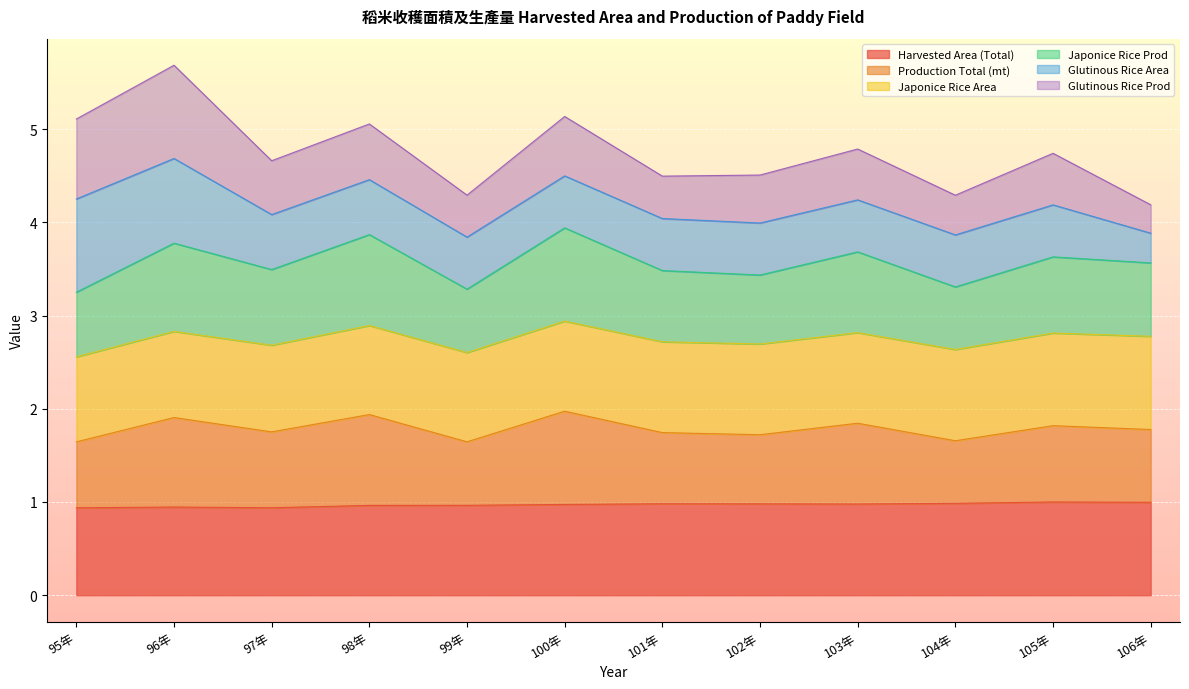

What is the total value across all series at 105年?

4.7